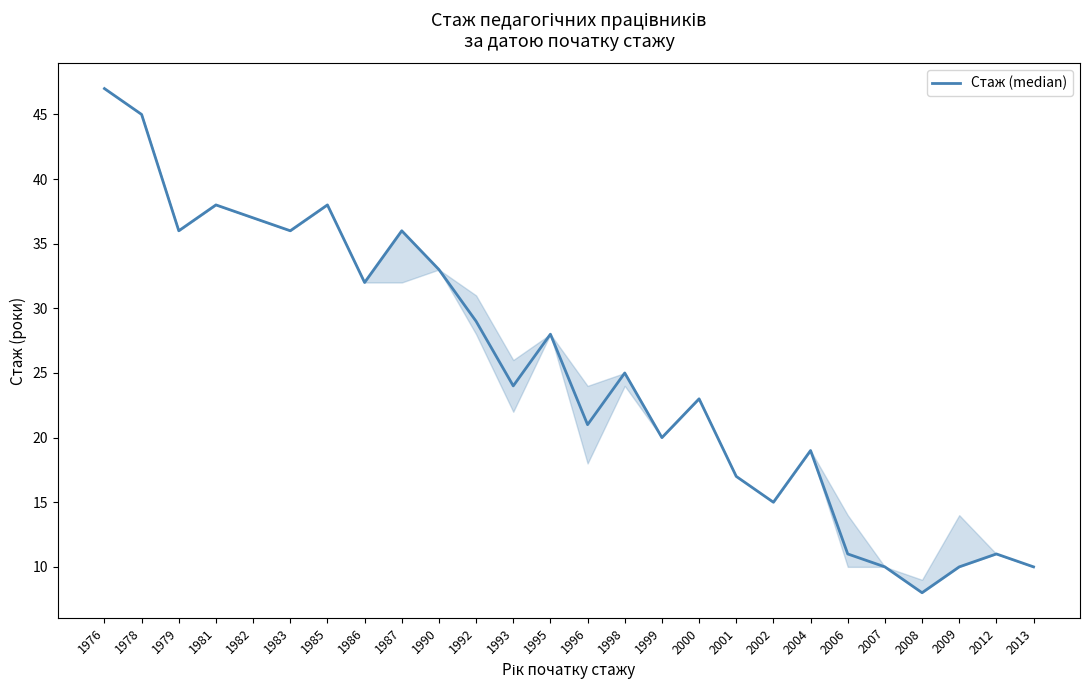

The value at 1996 is 27. True or false?

False